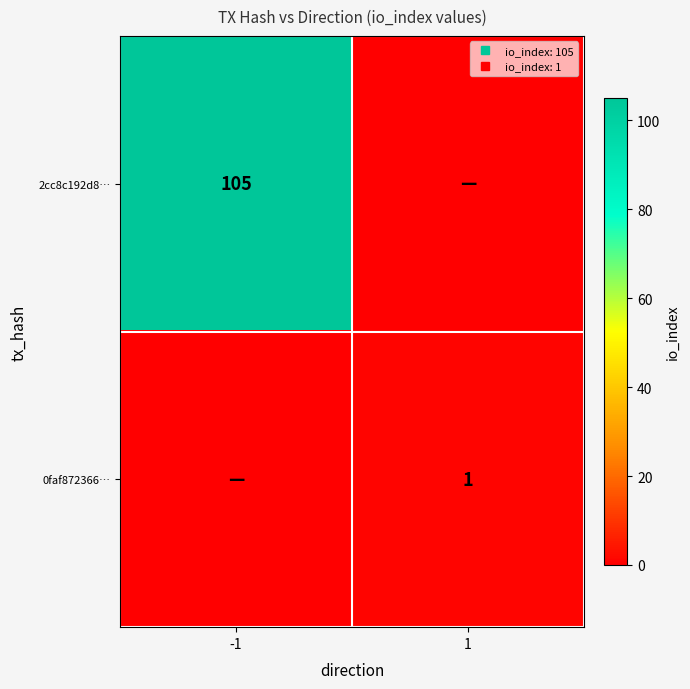

The value of 0faf872366… at -1 is -1. True or false?

False